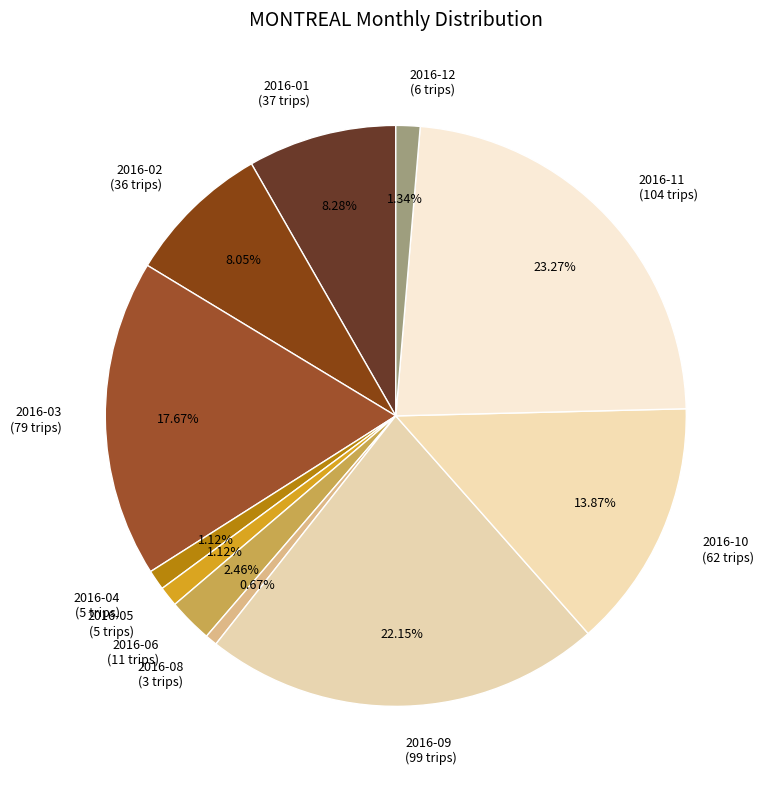

How many slices are in this pie chart?

11